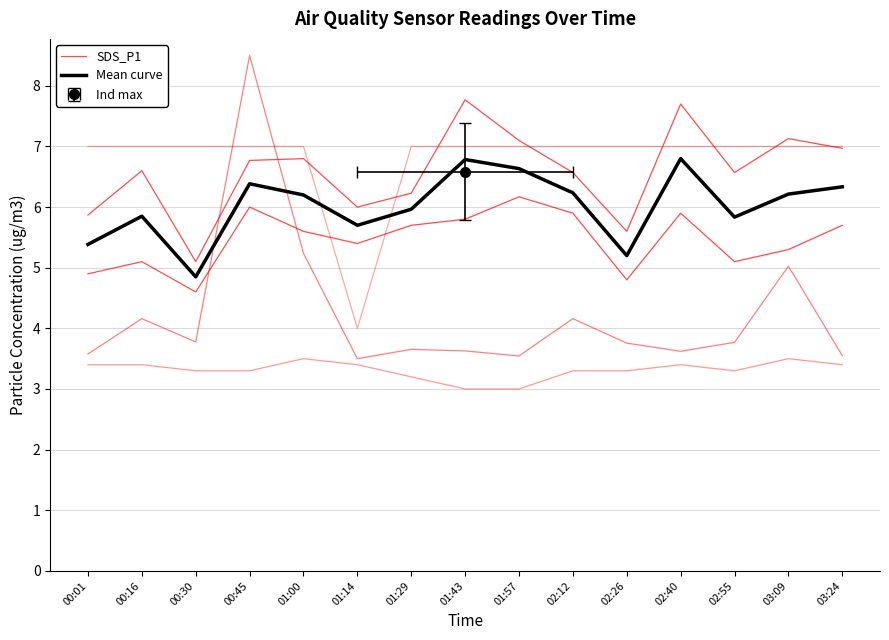

At which category is the sum across all series the highest?

01:43